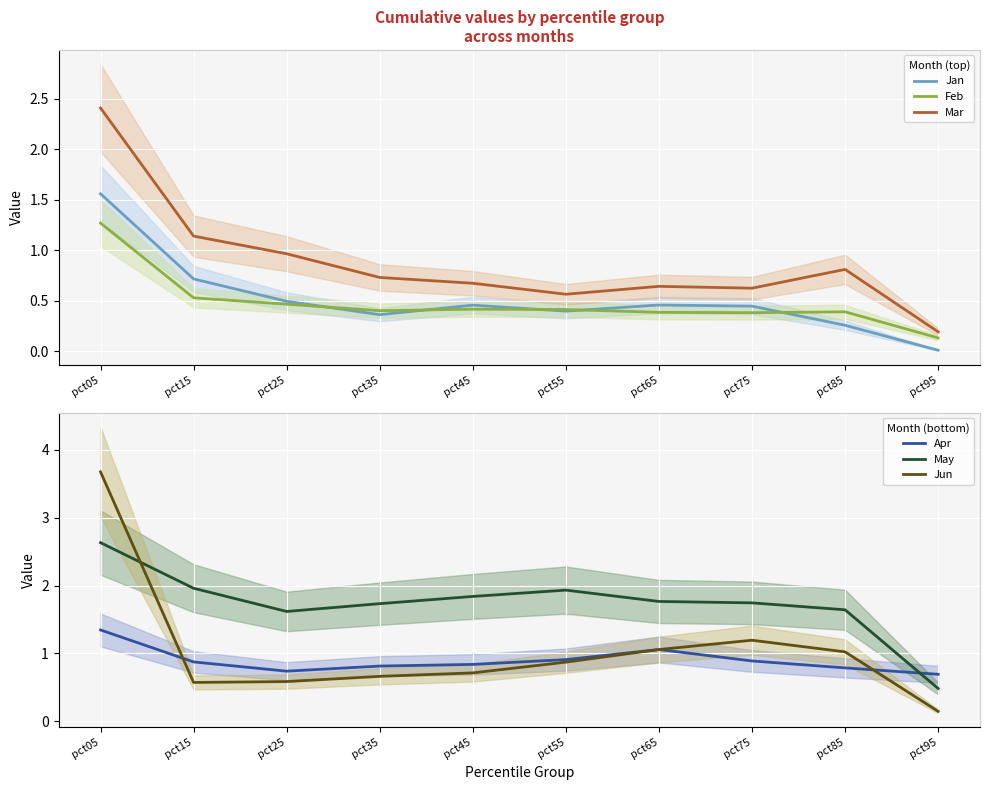

Where is Apr nearest to the value 1?

pct65